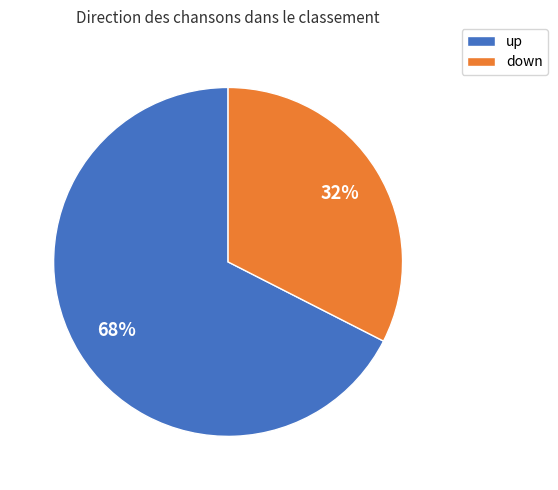

Approximately how many times larger is the value at down compared to up?

0.5